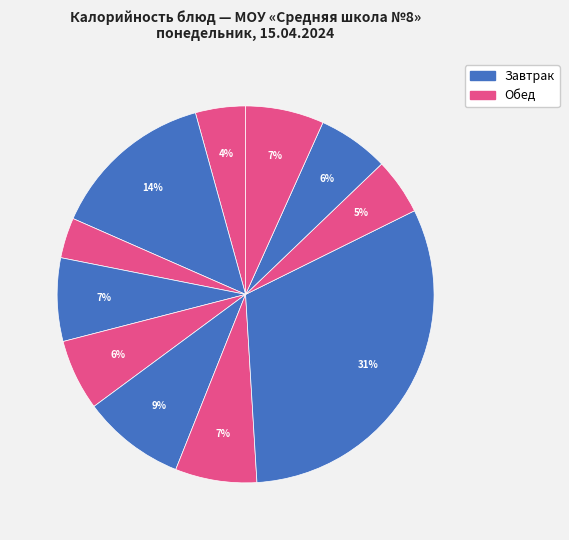

How many segments does this pie chart have?

11